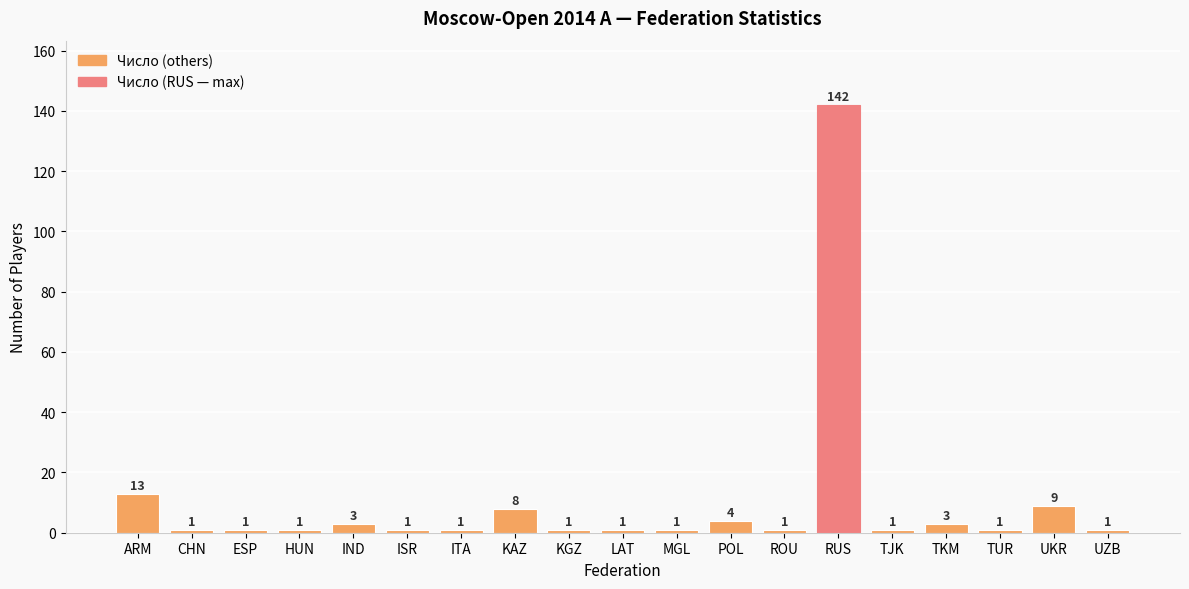

How many values exceed 1?

7